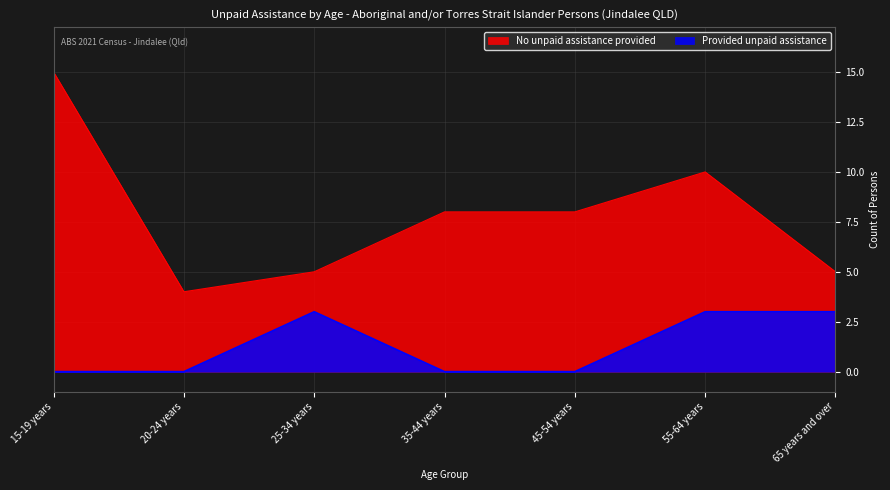

True or false: Provided unpaid assistance and No unpaid assistance provided intersect in this chart.

False